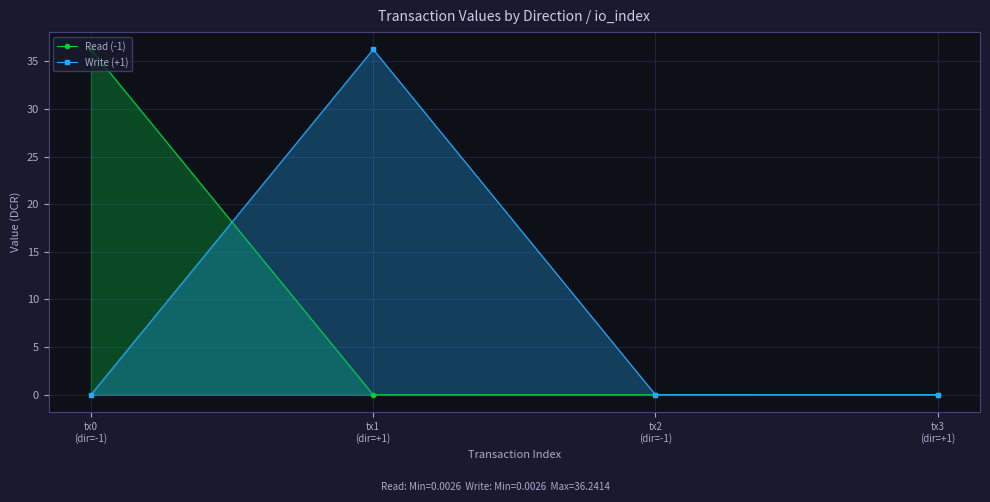

At tx0
(dir=-1), list the series in order from largest to smallest.

Read (-1), Write (+1)